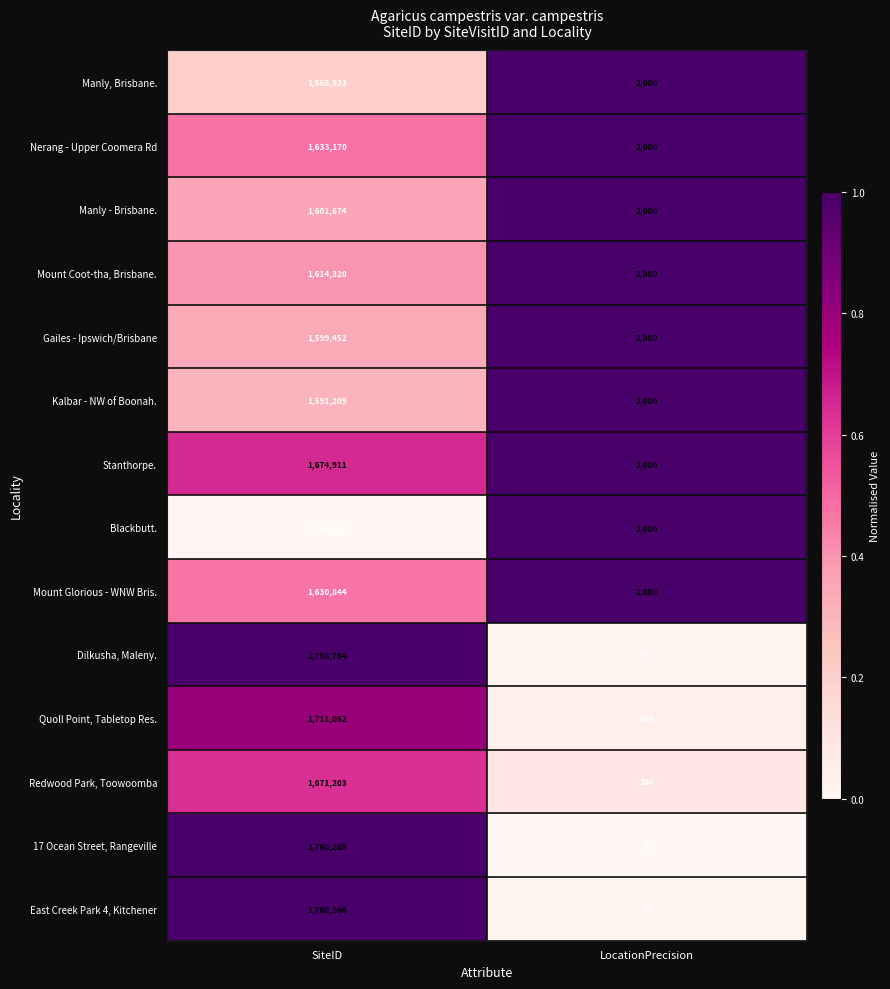

How many categories are shown in the chart?

2